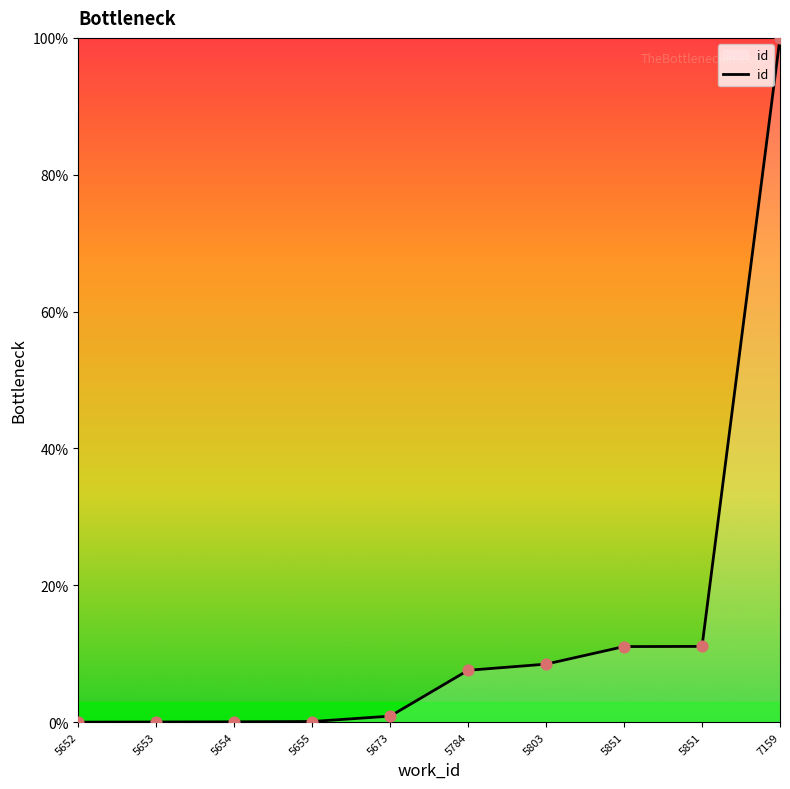

What is the change in value from 5655 to 5803?

+8.4